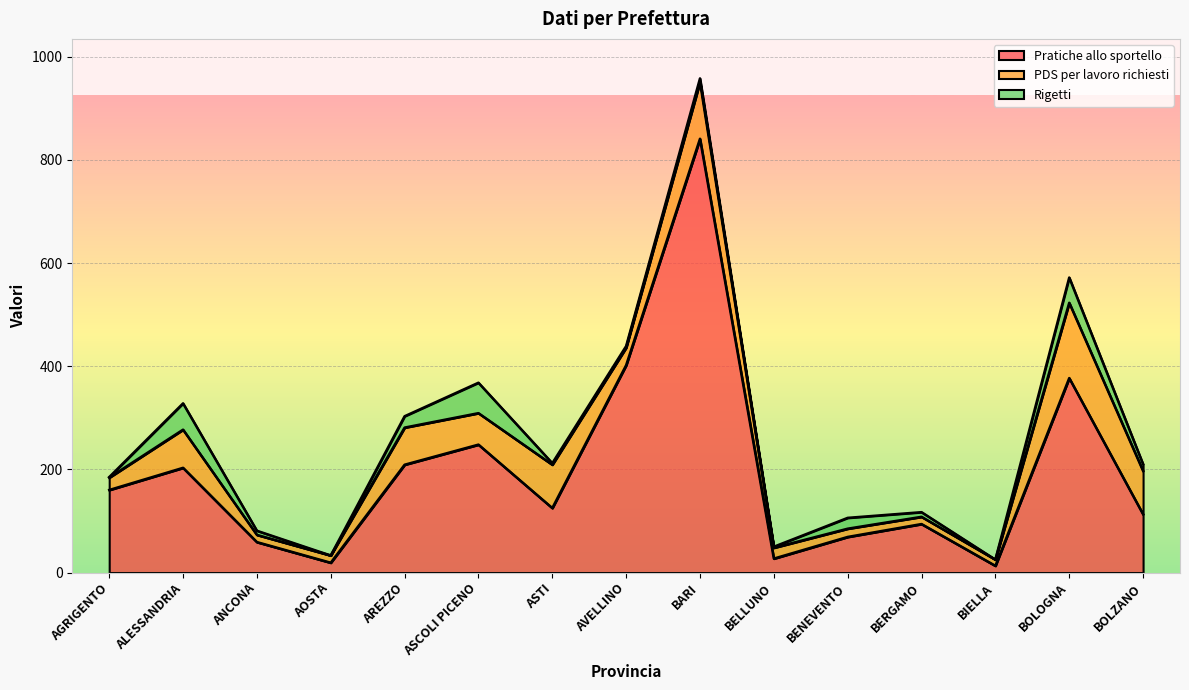

True or false: PDS per lavoro richiesti and Pratiche allo sportello intersect in this chart.

False